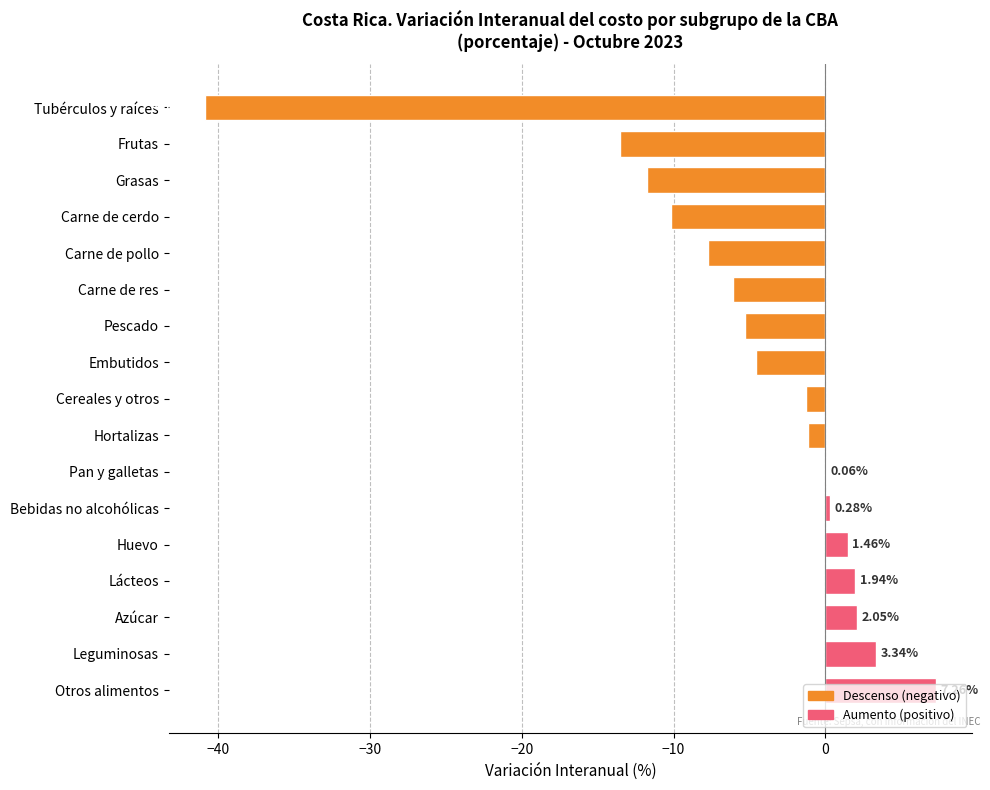

At which category does the chart reach its peak across all series?

Otros alimentos